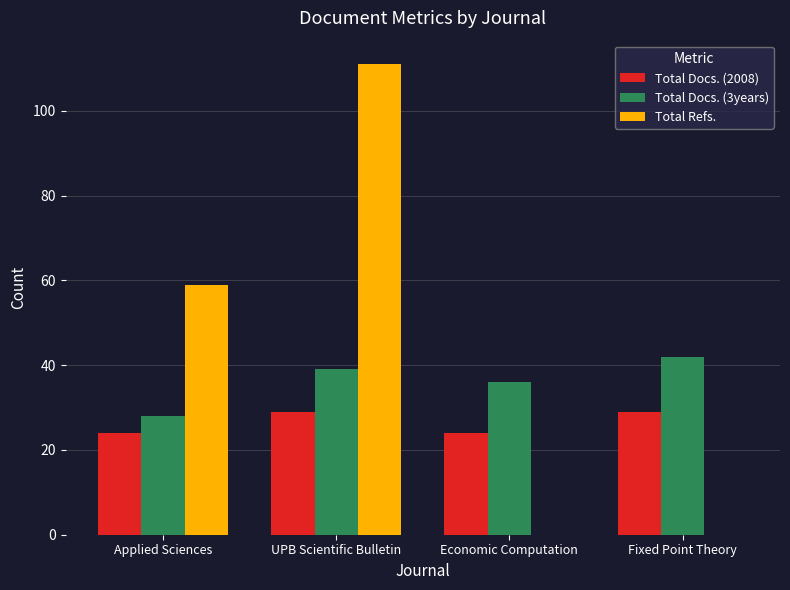

How many Total Refs. values are between 0 and 111?

4